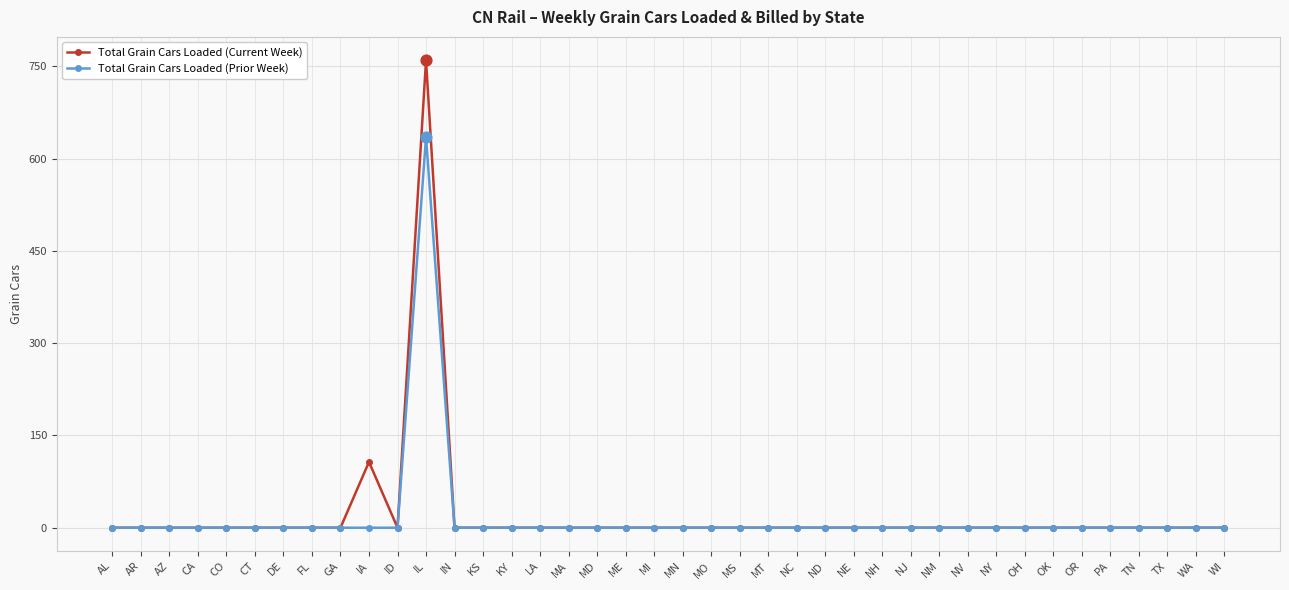

Which series has the widest spread of values?

Total Grain Cars Loaded (Current Week)